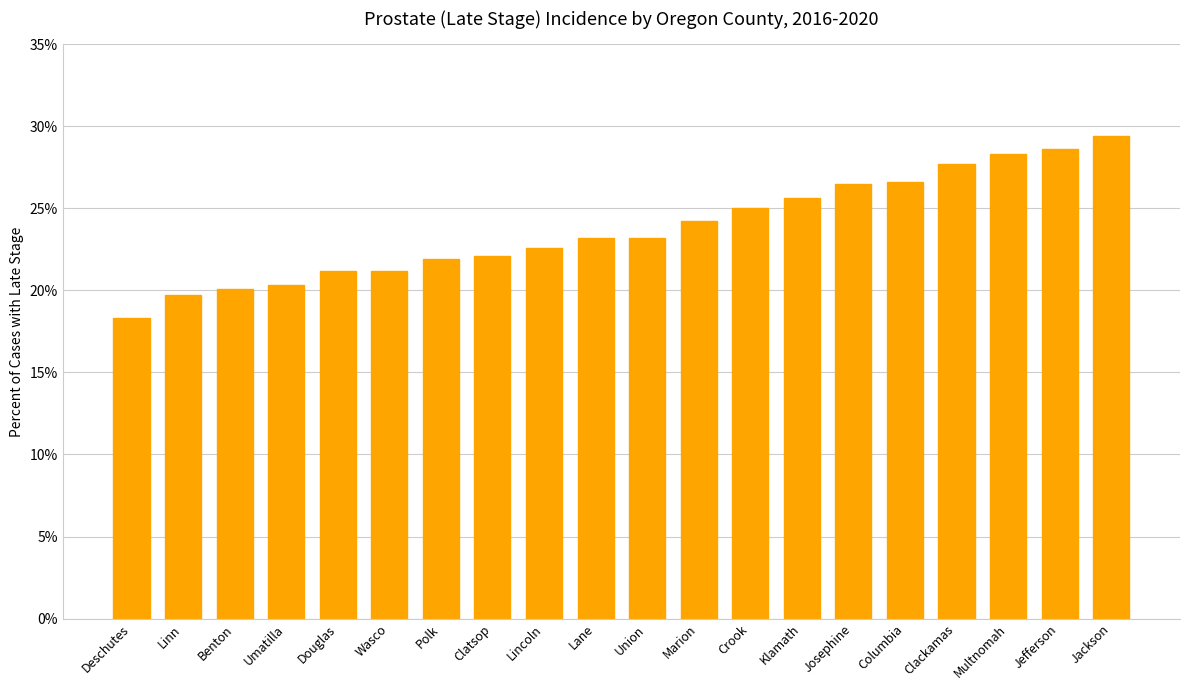

How many values exceed 23?

11